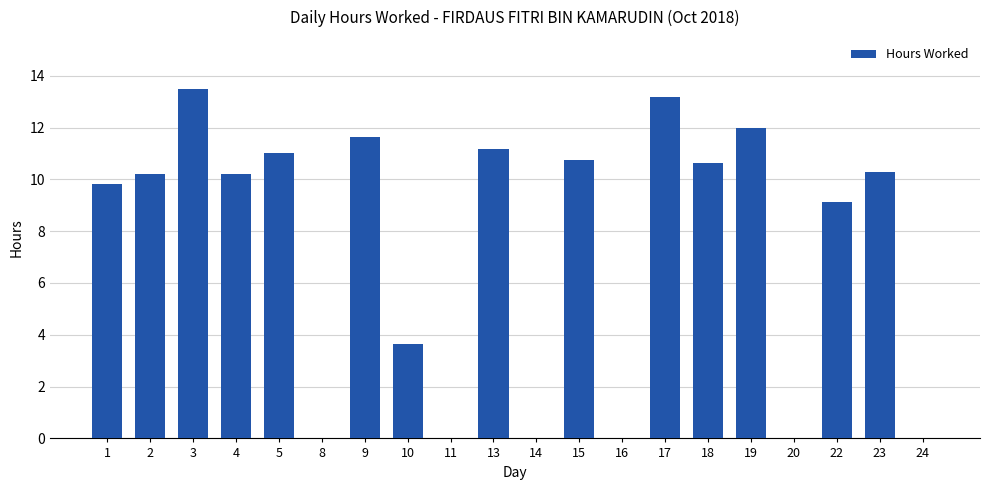

Which label corresponds to the largest value in the chart?

3